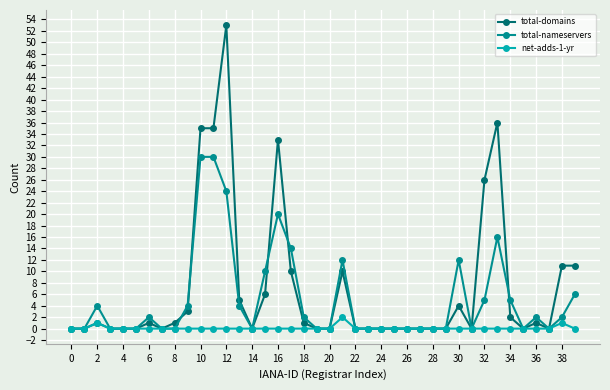

Reading left to right, what are all the values shown in this chart?

total-domains: 0	0	1	0	0	0	1	0	1	3	35	35	53	5	0	6	33	10	1	0	0	10	0	0	0	0	0	0	0	0	4	0	26	36	2	0	1	0	11	11
total-nameservers: 0	0	4	0	0	0	2	0	0	4	30	30	24	4	0	10	20	14	2	0	0	12	0	0	0	0	0	0	0	0	12	0	5	16	5	0	2	0	2	6
net-adds-1-yr: 0	0	1	0	0	0	0	0	0	0	0	0	0	0	0	0	0	0	0	0	0	2	0	0	0	0	0	0	0	0	0	0	0	0	0	0	0	0	1	0